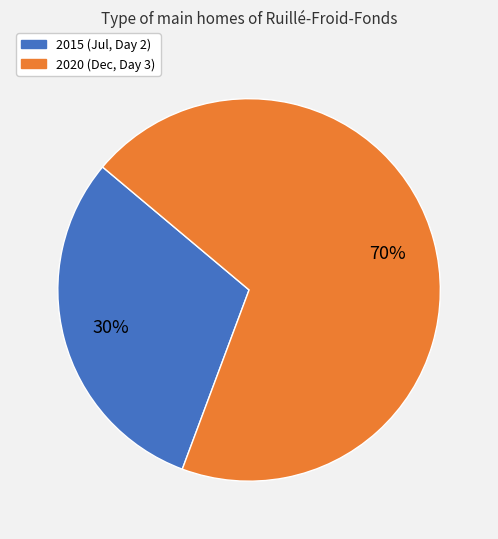

What is the largest slice in the pie chart?

2020 (Dec, Day 3)